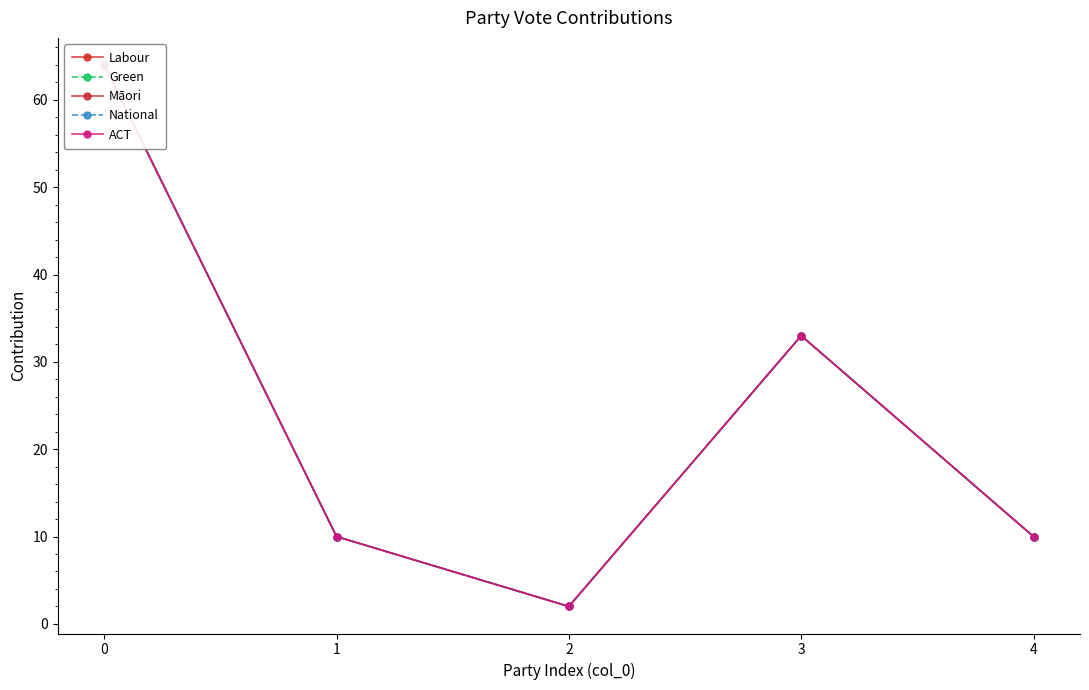

Between 0 and 2, which series saw the biggest shift?

Labour